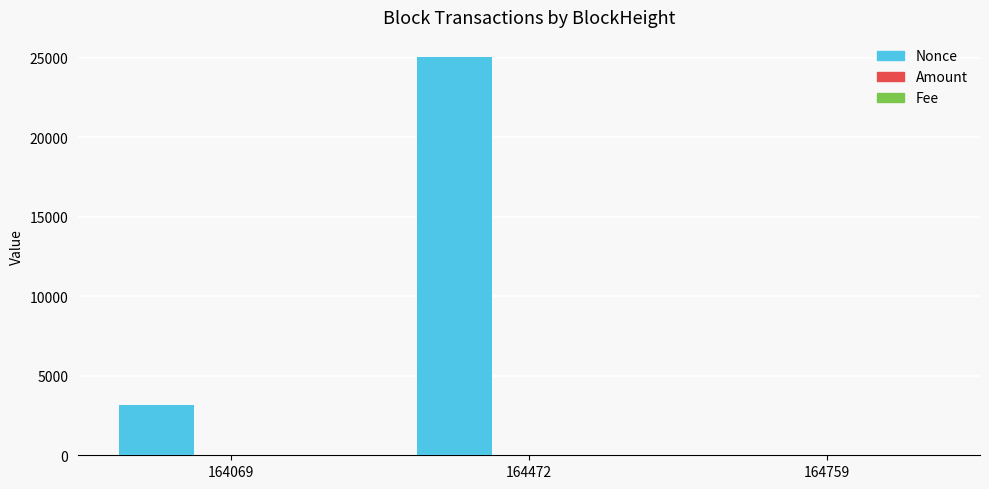

The Nonce series shows 3137.0 at 164069. True or false?

True